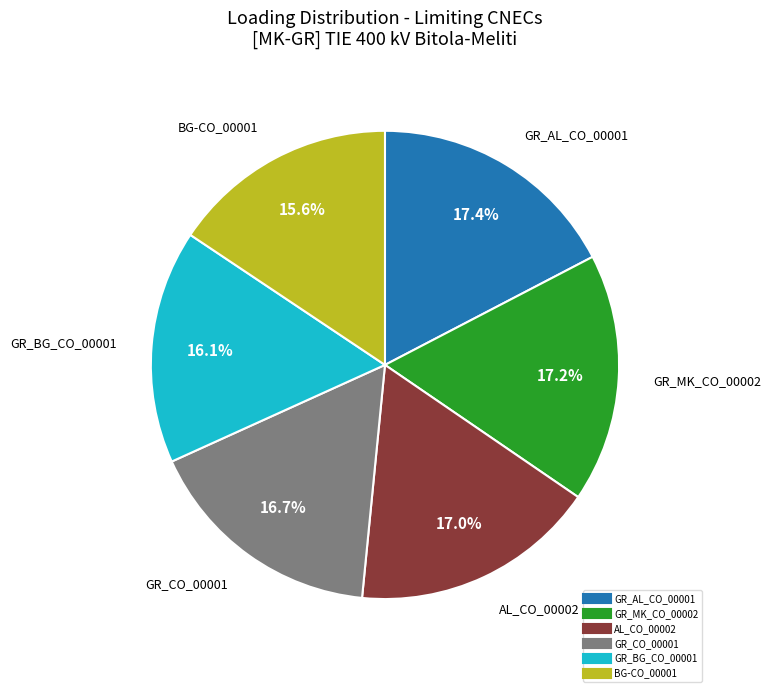

To the nearest percent, what percentage of the pie is GR_BG_CO_00001?

16%